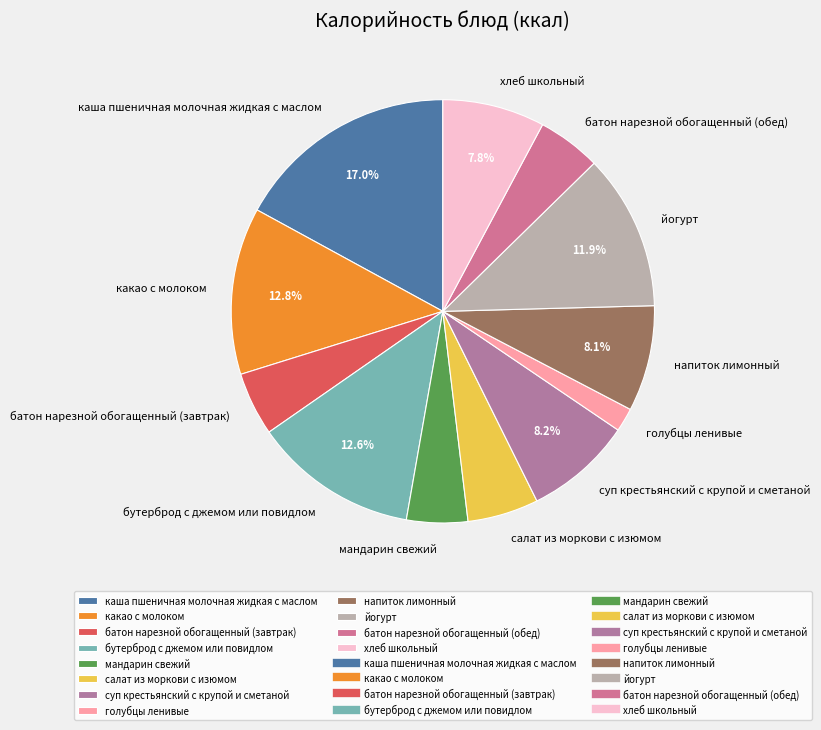

Which category has the biggest portion of the pie?

каша пшеничная молочная жидкая с маслом